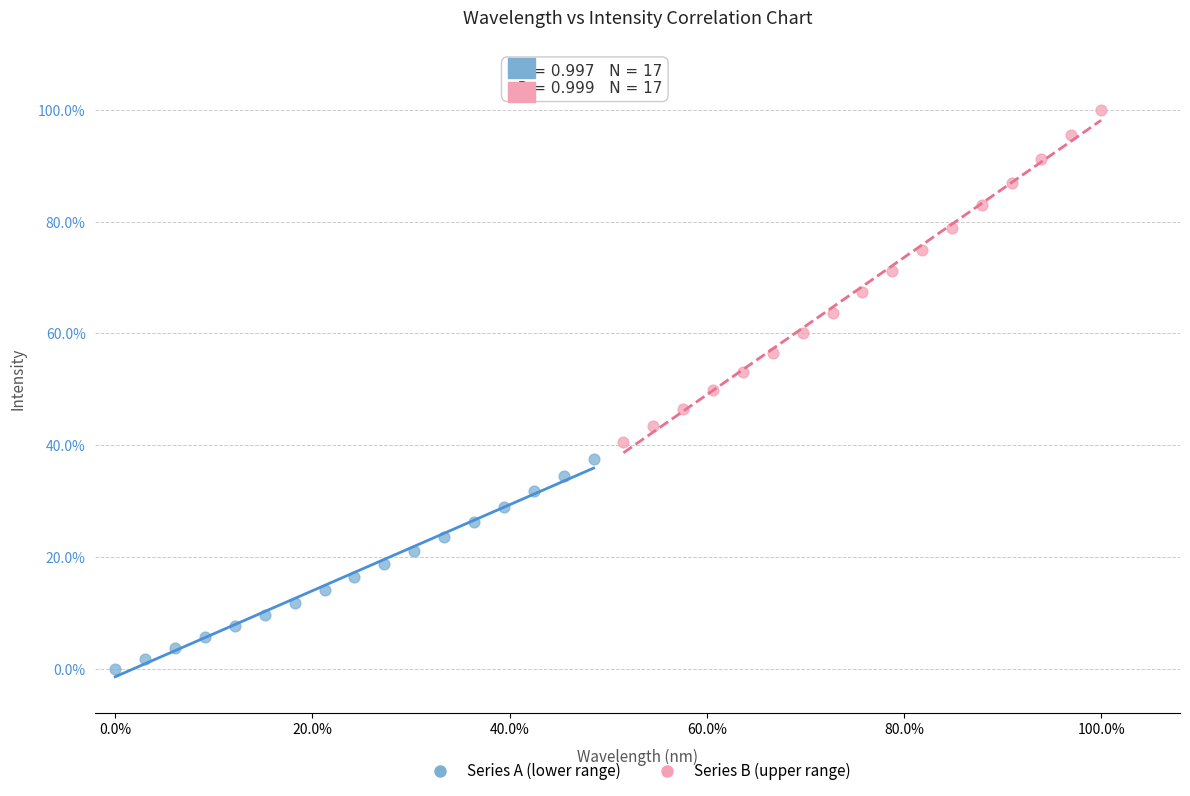

Which series reaches the maximum Y coordinate?

Series B (upper range)